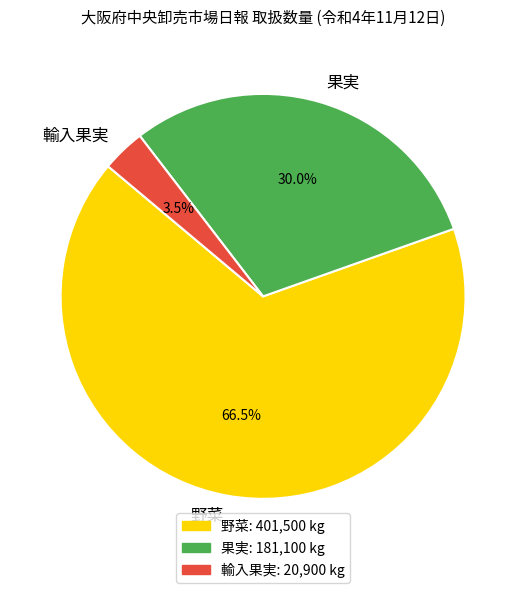

What is the smallest slice in the pie chart?

輸入果実